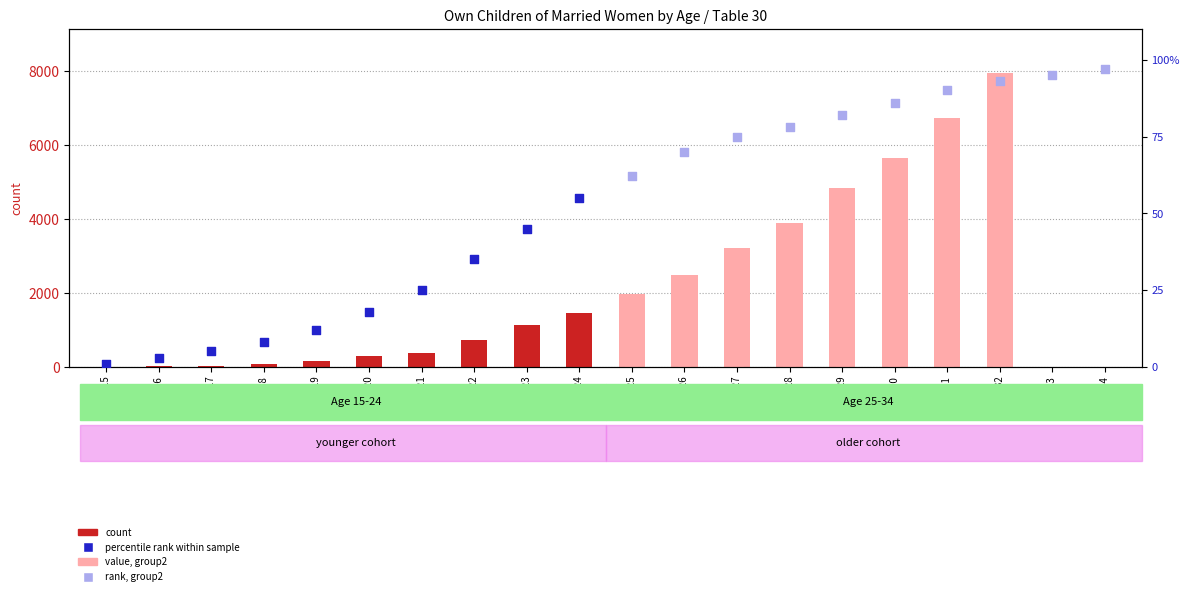

Is the value of count at Age 22 greater than the value of children_0 at Age 19?

Yes